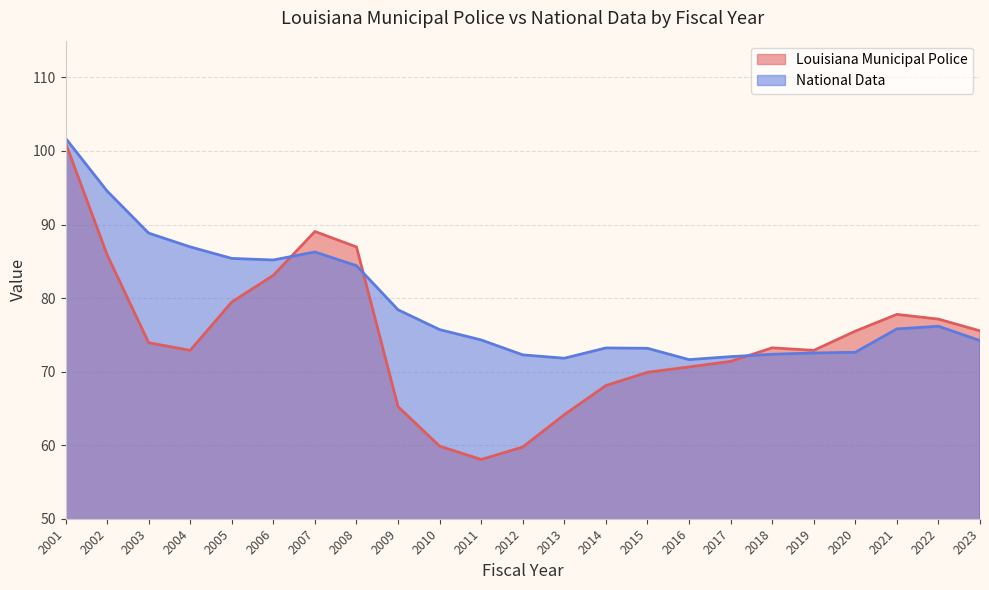

Reading left to right, list all the values displayed in this chart.

Louisiana Municipal Police: 101.1	85.9	73.9	72.9	79.5	83.1	89.1	86.9	65.2	59.9	58.1	59.8	64.2	68.1	69.9	70.6	71.4	73.2	72.9	75.5	77.8	77.1	75.5
National Data: 101.7	94.6	88.8	87.0	85.4	85.2	86.3	84.4	78.4	75.7	74.3	72.3	71.8	73.2	73.2	71.6	72.0	72.4	72.5	72.6	75.8	76.2	74.2